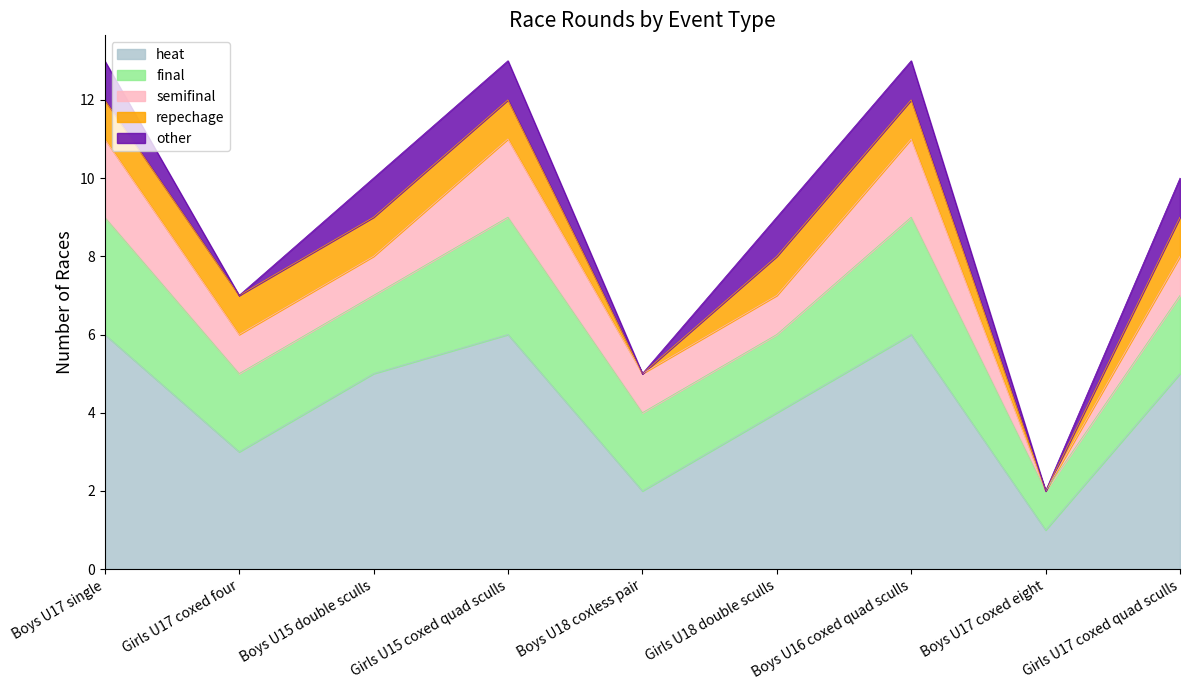

List the series in order of their peak value, highest first.

heat, final, semifinal, repechage, other